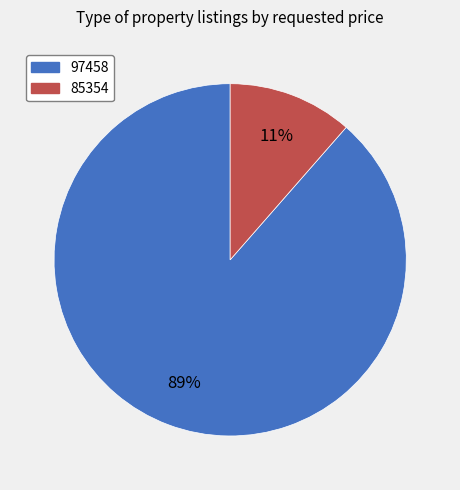

Combined, do 85354 and 97458 account for over 50%?

Yes